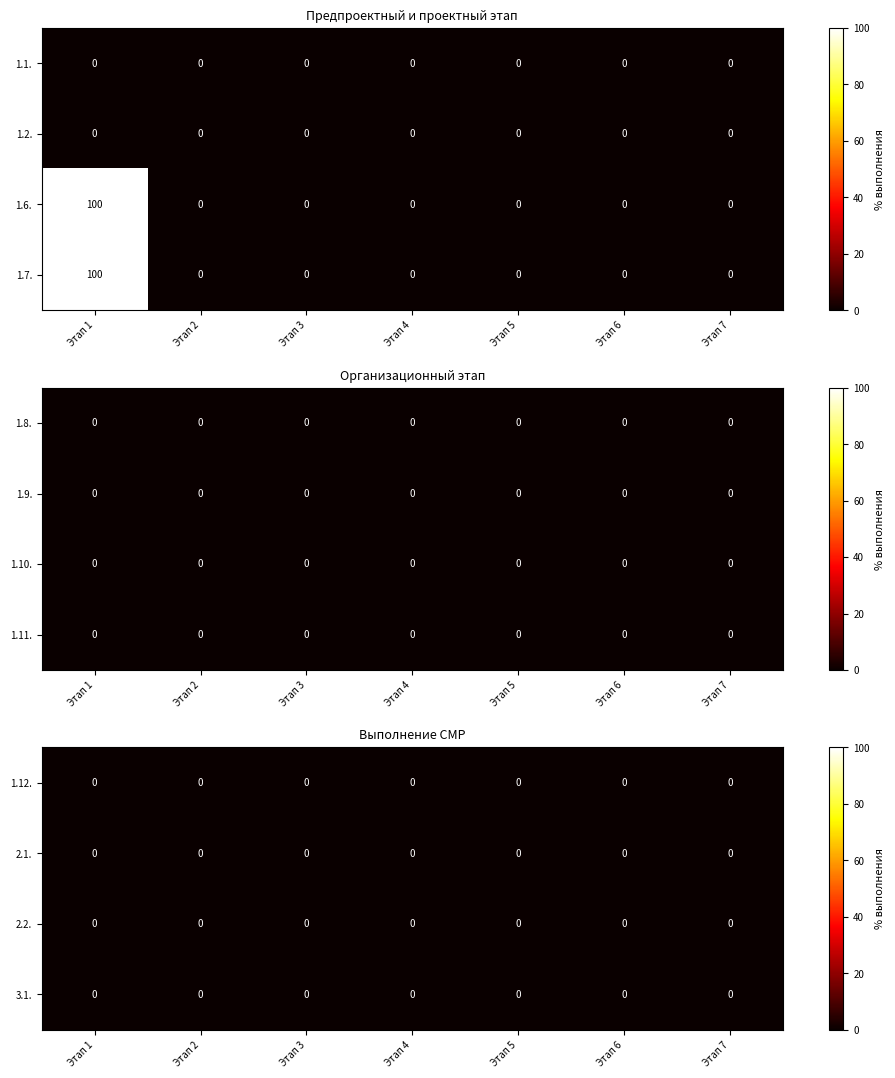

Rank the series by their maximum value, from highest to lowest.

1.6., 1.7., 1.1., 1.2., 1.8., 1.9., 1.10., 1.11., 1.12., 2.1., 2.2., 3.1.